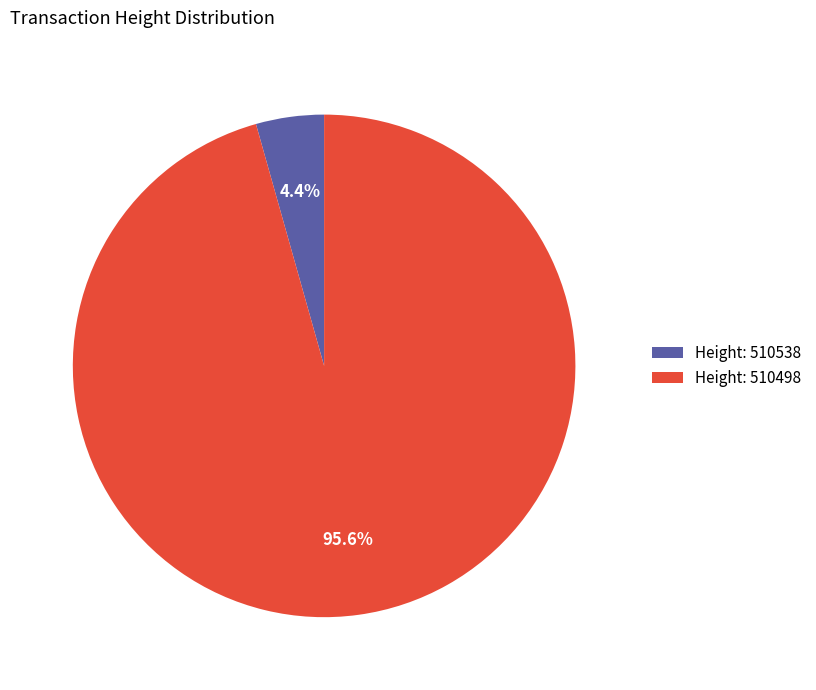

How many slices are in this pie chart?

2